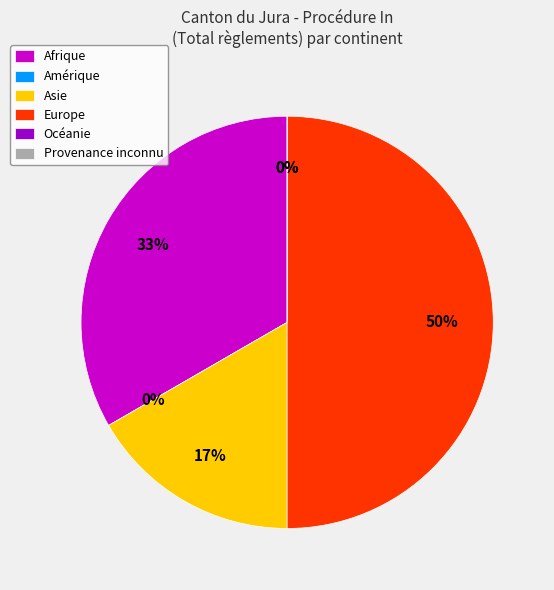

Approximately how many times larger is the value at Asie compared to Europe?

0.3